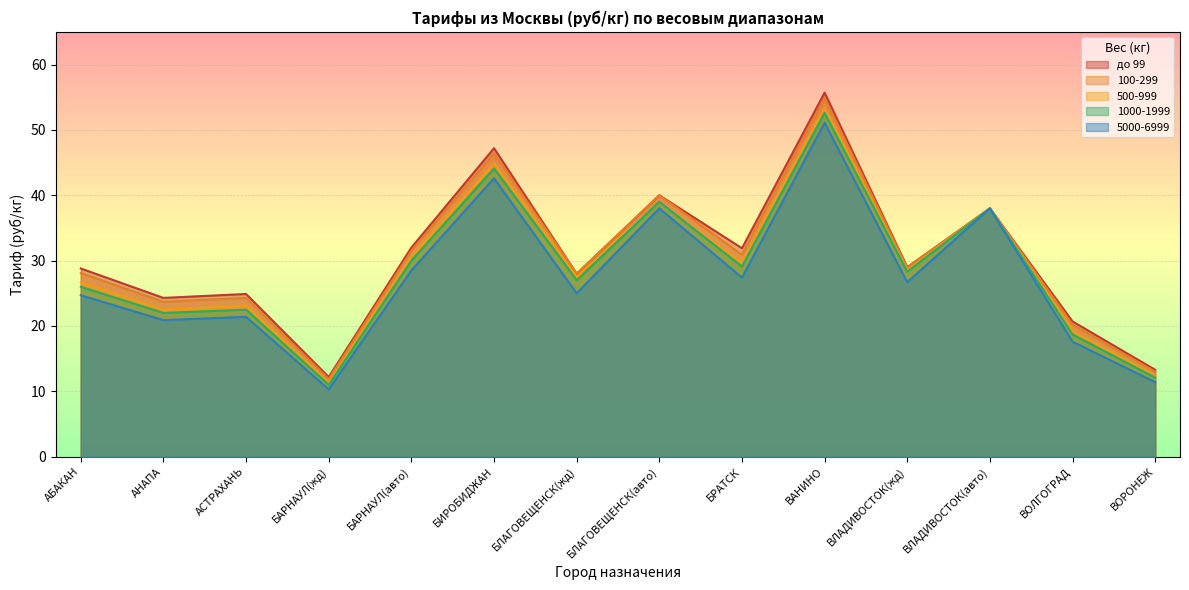

Reading left to right, list all the values displayed in this chart.

до 99: 28.8	24.3	24.9	12.2	32.0	47.2	28.0	40.0	31.9	55.7	29.0	38.0	20.7	13.3
100-299: 28.1	23.7	24.3	11.9	31.5	46.4	28.0	40.0	30.9	54.9	28.9	38.0	20.2	13.0
500-999: 26.7	22.5	23.1	11.3	30.5	44.9	27.5	39.0	29.6	53.4	28.5	38.0	19.2	12.4
1000-1999: 26.0	22.0	22.5	11.0	30.0	44.1	27.0	39.0	29.1	52.6	28.3	38.0	18.7	12.1
5000-6999: 24.7	20.9	21.4	10.3	28.5	42.6	25.0	38.0	27.4	51.1	26.7	38.0	17.6	11.4